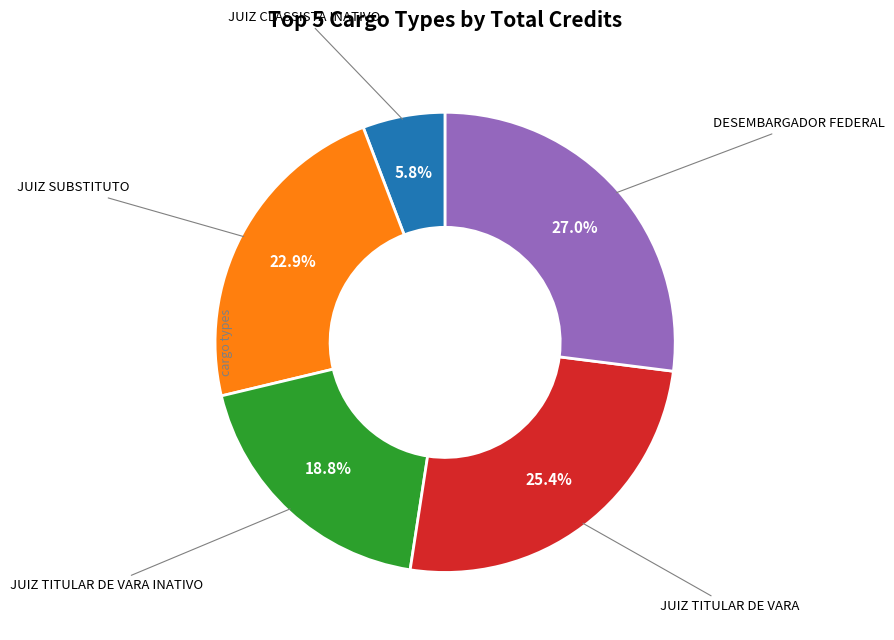

Does any single category account for the majority?

No